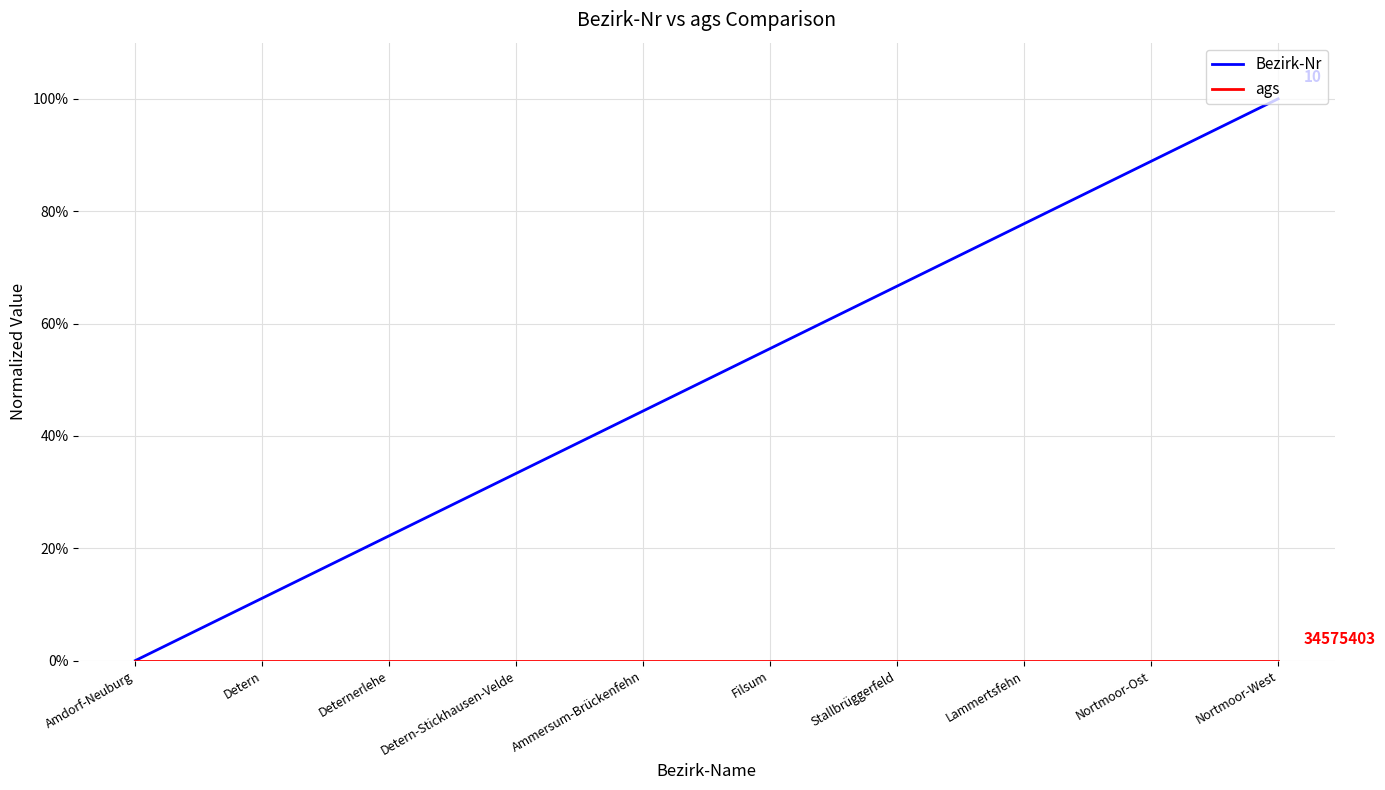

Reading left to right, list all the values displayed in this chart.

Bezirk-Nr: 0.0	0.1	0.2	0.3	0.4	0.6	0.7	0.8	0.9	1.0
ags: 0.0	0.0	0.0	0.0	0.0	0.0	0.0	0.0	0.0	0.0